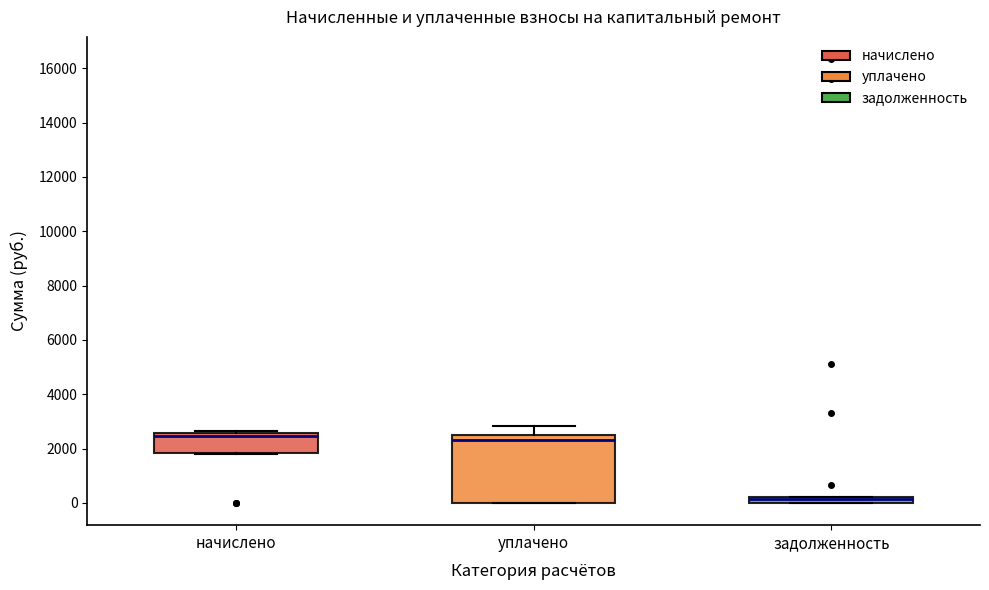

Where does the upper whisker of the box for уплачено end on the y-axis? The values are not printed on the chart, so give them approximately, as read against the axis.

2800